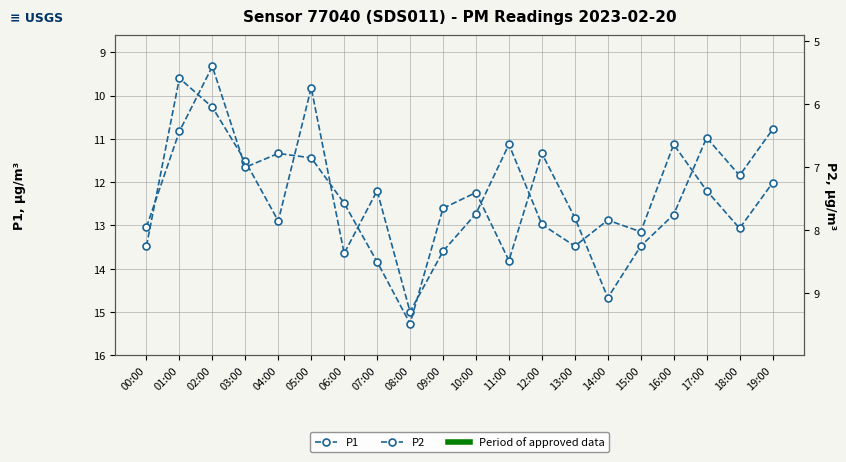

Rank the series by their average value, from lowest to highest.

P2, P1